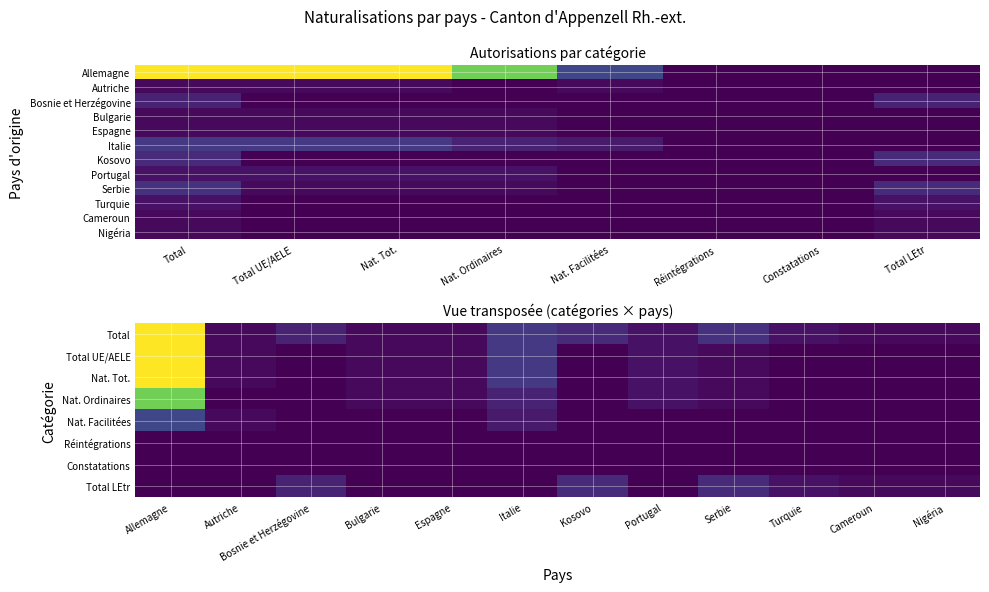

Reading left to right, extract all data points from this chart.

Allemagne: Total=42	Total UE/AELE=42	Nat. Tot.=42	Nat. Ordinaires=33	Nat. Facilitées=9	Réintégrations=0	Constatations=0	Total LEtr=0
Autriche: Total=1	Total UE/AELE=1	Nat. Tot.=1	Nat. Ordinaires=0	Nat. Facilitées=1	Réintégrations=0	Constatations=0	Total LEtr=0
Bosnie et Herzégovine: Total=4	Total UE/AELE=0	Nat. Tot.=0	Nat. Ordinaires=0	Nat. Facilitées=0	Réintégrations=0	Constatations=0	Total LEtr=4
Bulgarie: Total=1	Total UE/AELE=1	Nat. Tot.=1	Nat. Ordinaires=1	Nat. Facilitées=0	Réintégrations=0	Constatations=0	Total LEtr=0
Espagne: Total=1	Total UE/AELE=1	Nat. Tot.=1	Nat. Ordinaires=1	Nat. Facilitées=0	Réintégrations=0	Constatations=0	Total LEtr=0
Italie: Total=7	Total UE/AELE=7	Nat. Tot.=7	Nat. Ordinaires=4	Nat. Facilitées=3	Réintégrations=0	Constatations=0	Total LEtr=0
Kosovo: Total=5	Total UE/AELE=0	Nat. Tot.=0	Nat. Ordinaires=0	Nat. Facilitées=0	Réintégrations=0	Constatations=0	Total LEtr=5
Portugal: Total=2	Total UE/AELE=2	Nat. Tot.=2	Nat. Ordinaires=2	Nat. Facilitées=0	Réintégrations=0	Constatations=0	Total LEtr=0
Serbie: Total=6	Total UE/AELE=1	Nat. Tot.=1	Nat. Ordinaires=1	Nat. Facilitées=0	Réintégrations=0	Constatations=0	Total LEtr=5
Turquie: Total=2	Total UE/AELE=0	Nat. Tot.=0	Nat. Ordinaires=0	Nat. Facilitées=0	Réintégrations=0	Constatations=0	Total LEtr=2
Cameroun: Total=1	Total UE/AELE=0	Nat. Tot.=0	Nat. Ordinaires=0	Nat. Facilitées=0	Réintégrations=0	Constatations=0	Total LEtr=1
Nigéria: Total=1	Total UE/AELE=0	Nat. Tot.=0	Nat. Ordinaires=0	Nat. Facilitées=0	Réintégrations=0	Constatations=0	Total LEtr=1